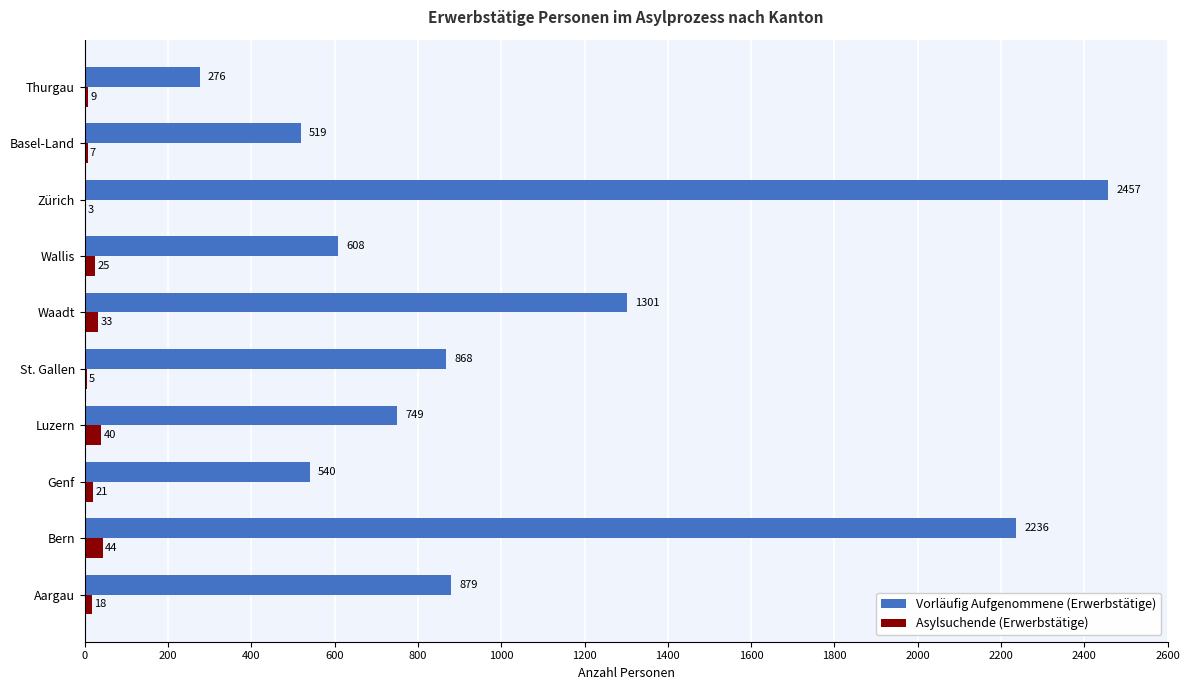

What is the total value across all series at Aargau?

897